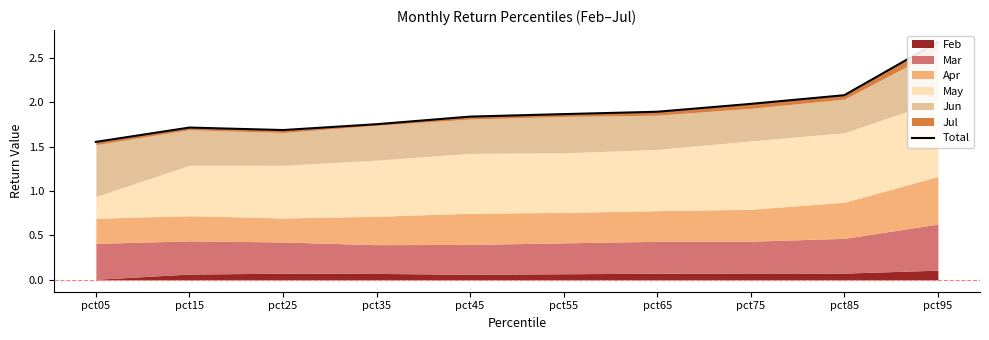

Does the chart have visible grid lines?

No